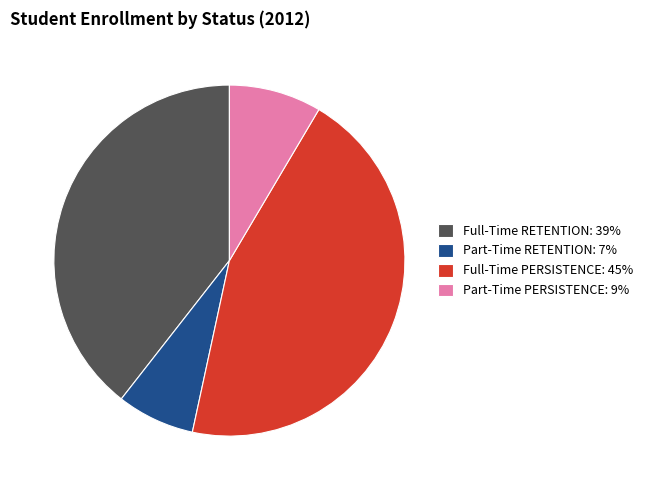

Approximately how many times larger is the value at Full-Time RETENTION: 39% compared to Part-Time RETENTION: 7%?

5.5